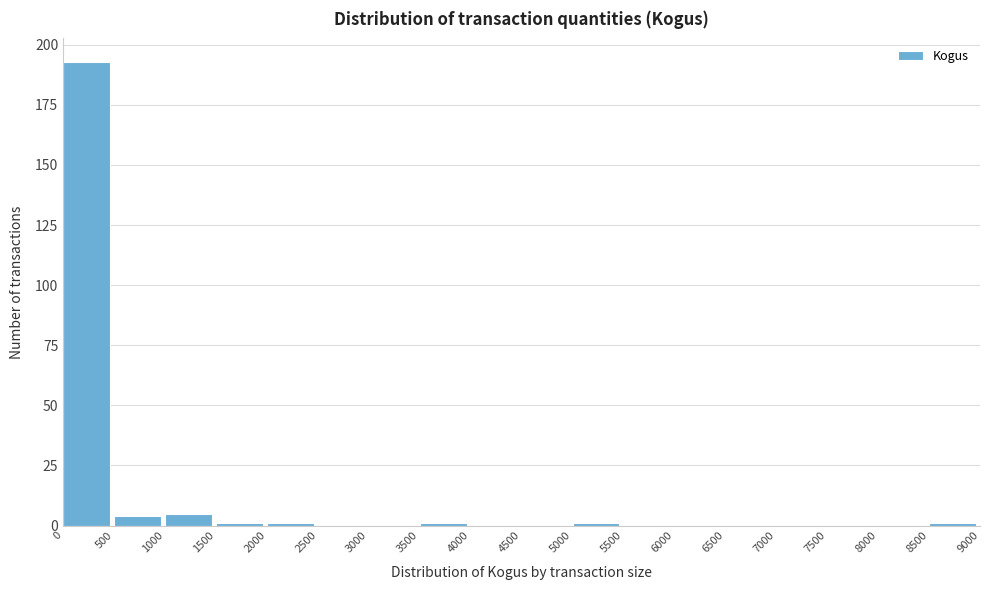

What is the height of the bar covering 0 to 500 on the x-axis? The values are not printed on the chart, so give them approximately, as read against the axis.

195